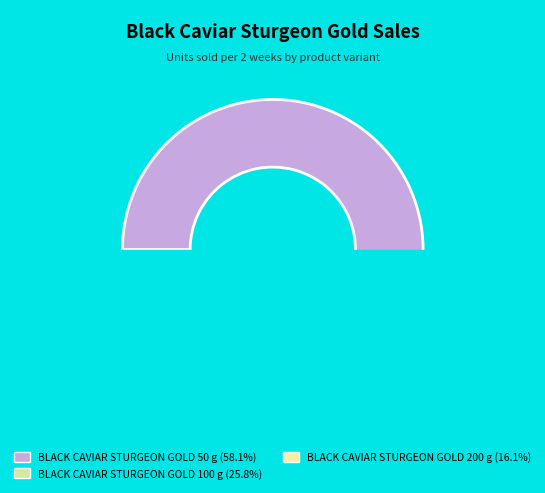

What is the majority slice?

BLACK CAVIAR STURGEON GOLD 50 g